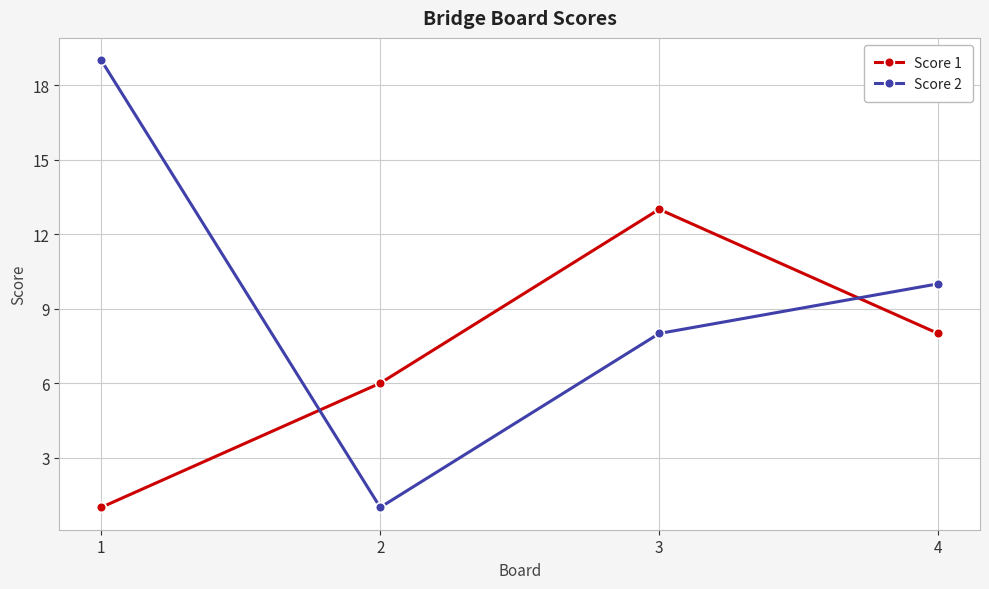

After their last crossing, which series has the higher values: Score 1 or Score 2?

Score 2